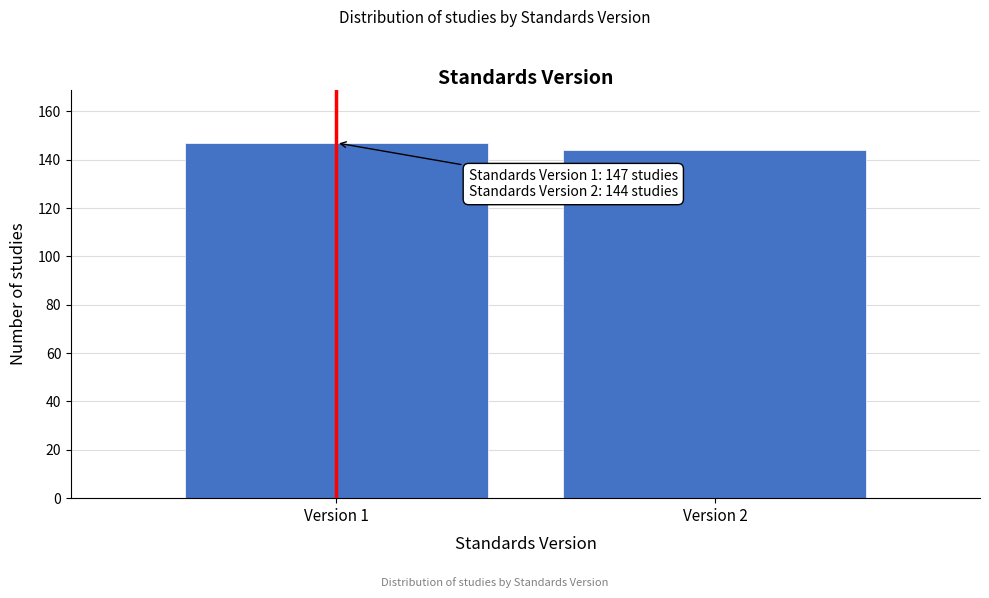

Reading right to left, what are all the values shown in this chart?

Version 2=144	Version 1=147